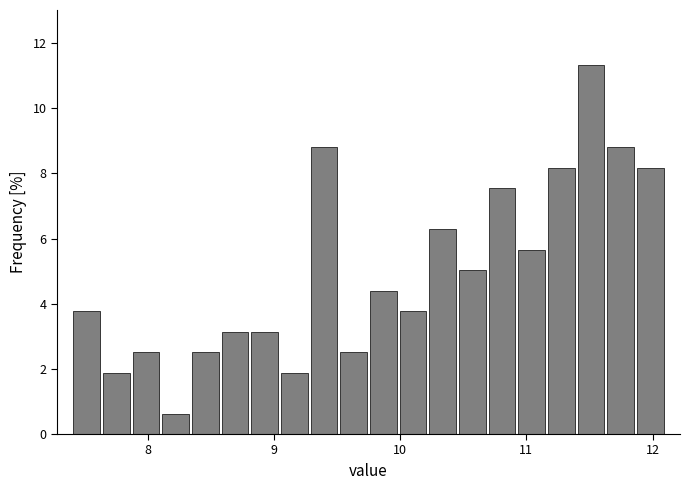

Around what value on the x-axis is the tallest bar? Give the approximate position of its centre, as read against the axis.

11.5